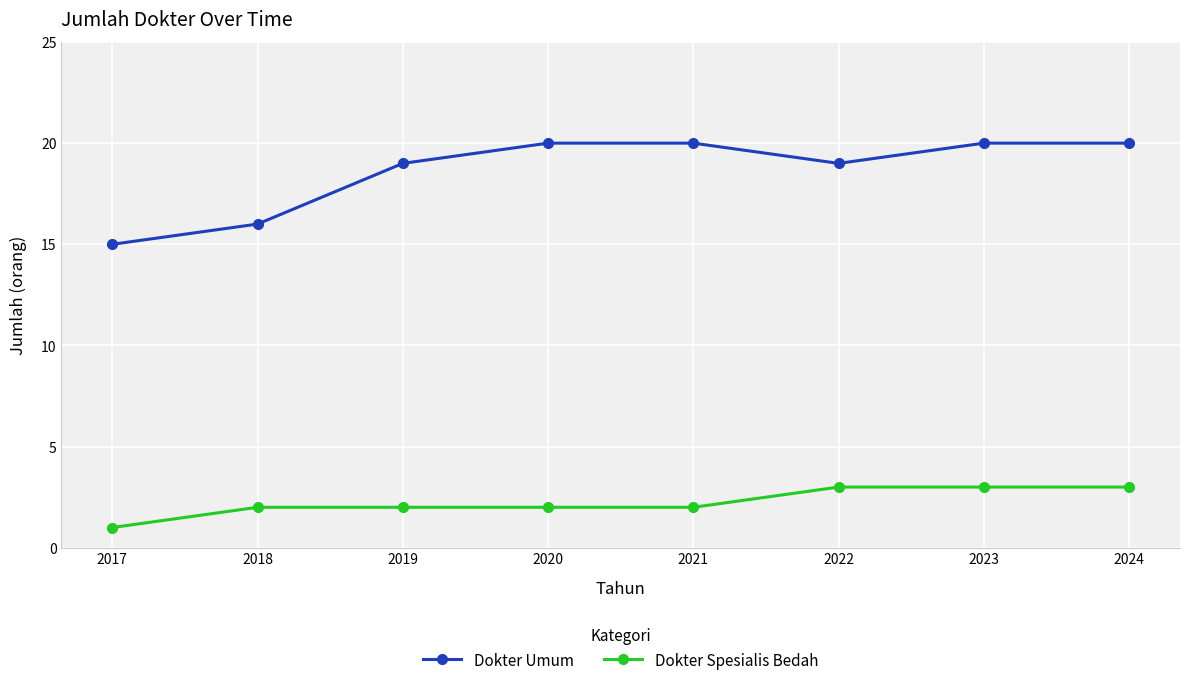

List the series in order of their overall mean, highest first.

Dokter Umum, Dokter Spesialis Bedah